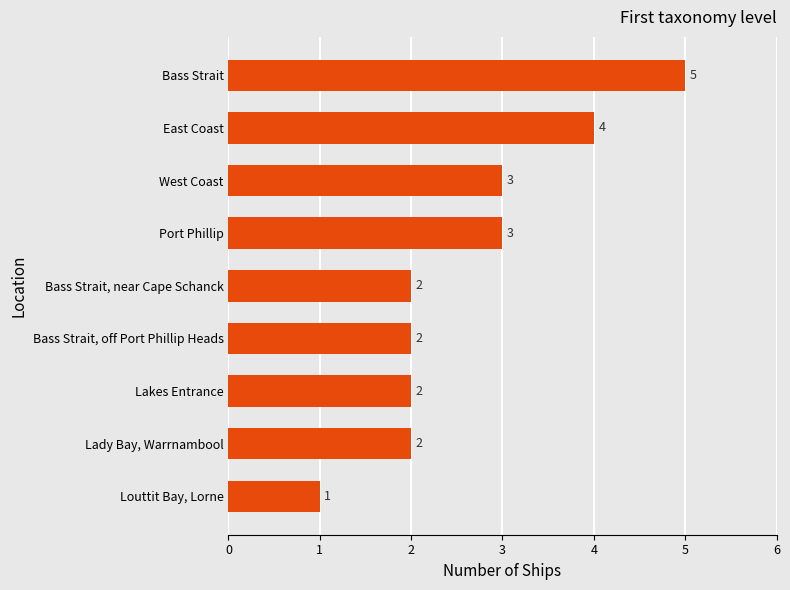

Which label corresponds to the largest value in the chart?

Bass Strait